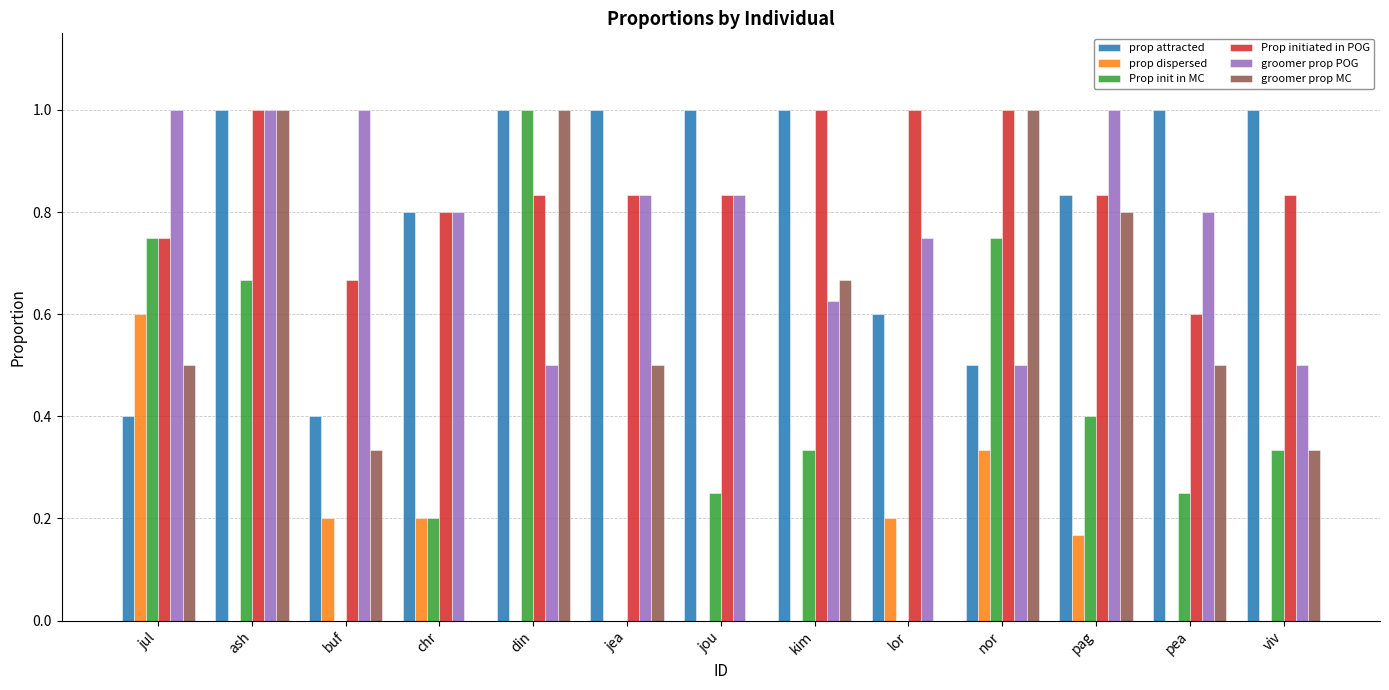

What is the average value of the groomer prop MC series?

0.5